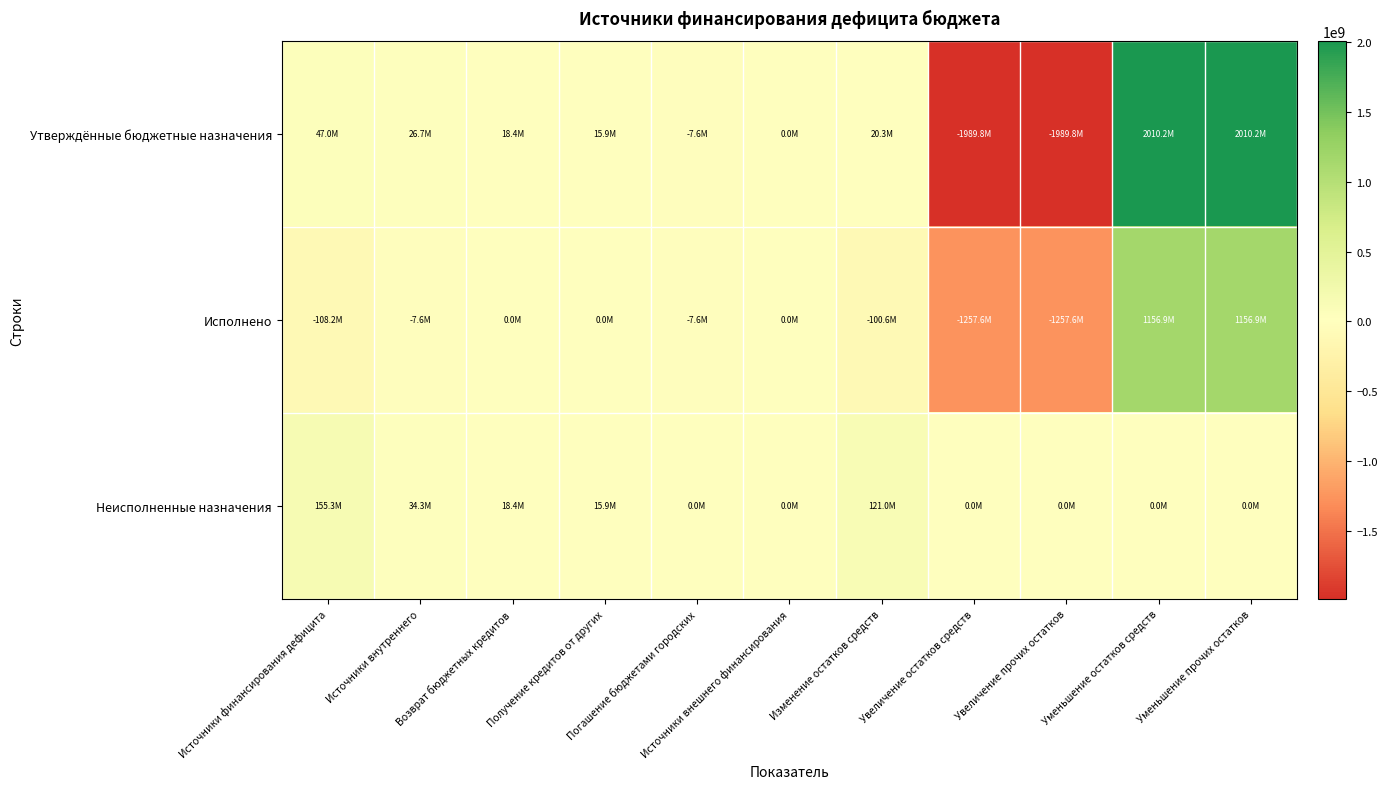

List the series in order of their overall mean, highest first.

Неисполненные назначения, Утверждённые бюджетные назначения, Исполнено